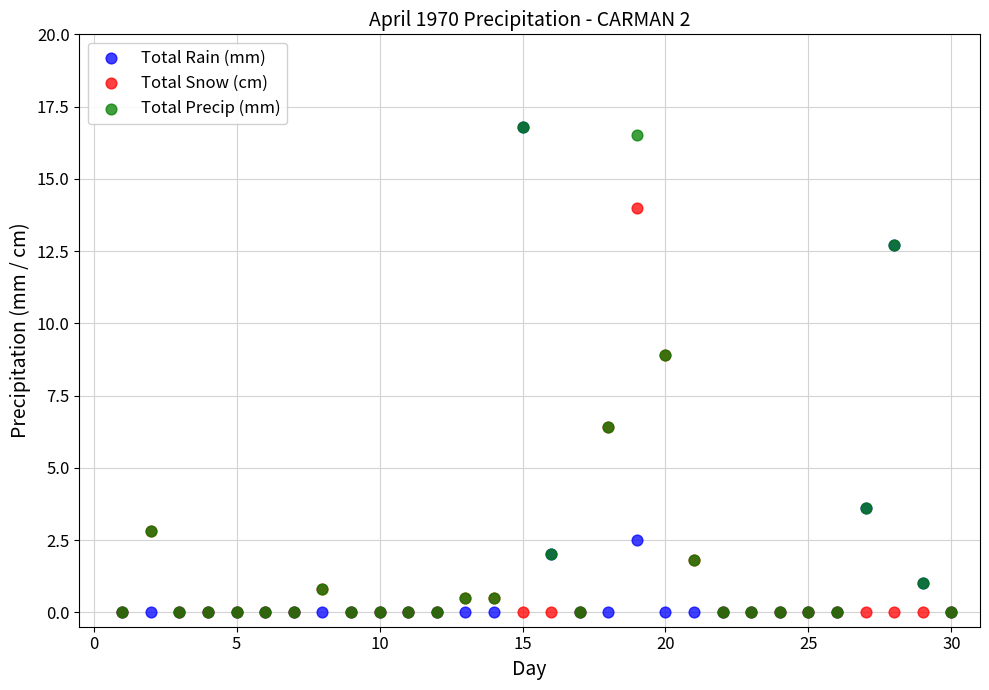

What are all the series names shown in the legend?

Total Rain (mm), Total Snow (cm), Total Precip (mm)